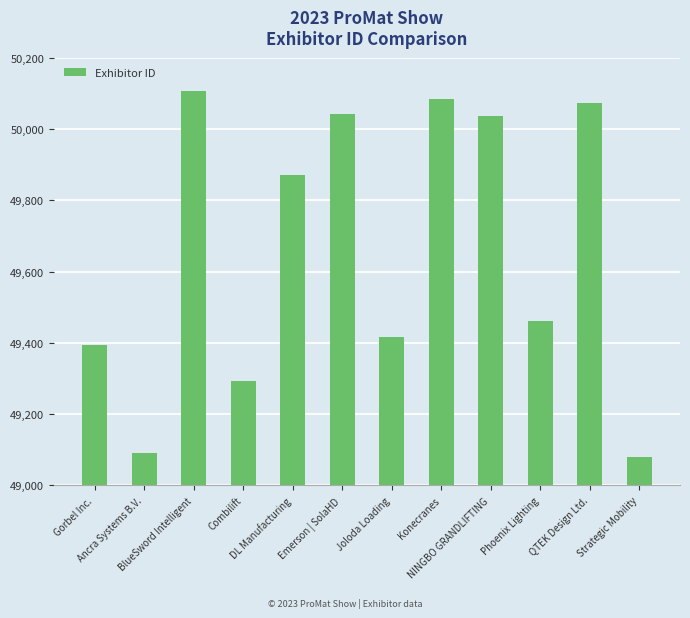

What is the change in value from Ancra Systems B.V. to Joloda Loading?

+326